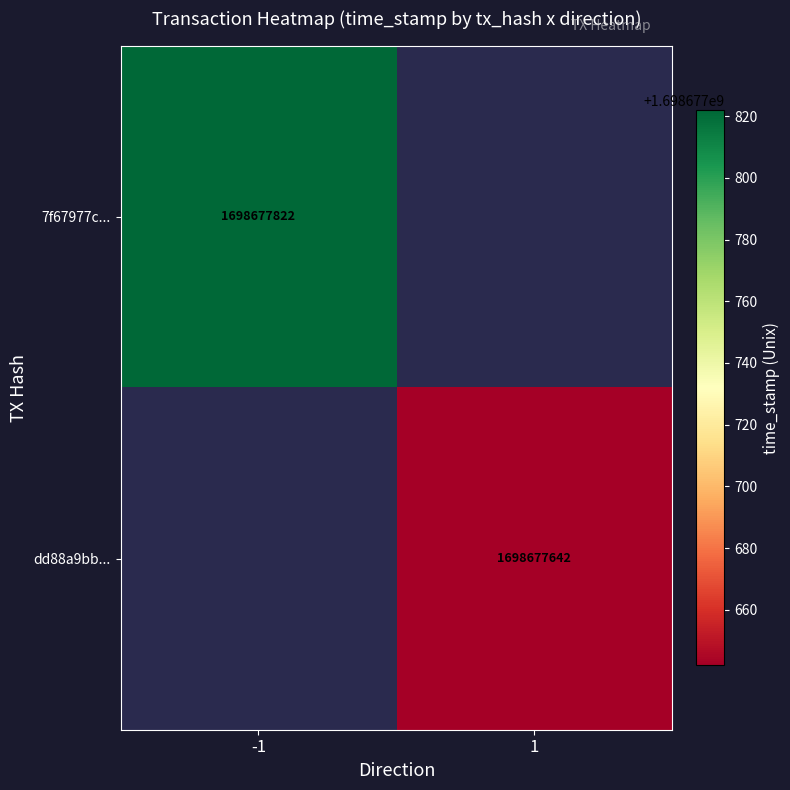

What is the highest value of the 7f67977ced66a6ac3b1f059e32260c6700919ac series?

1698677822